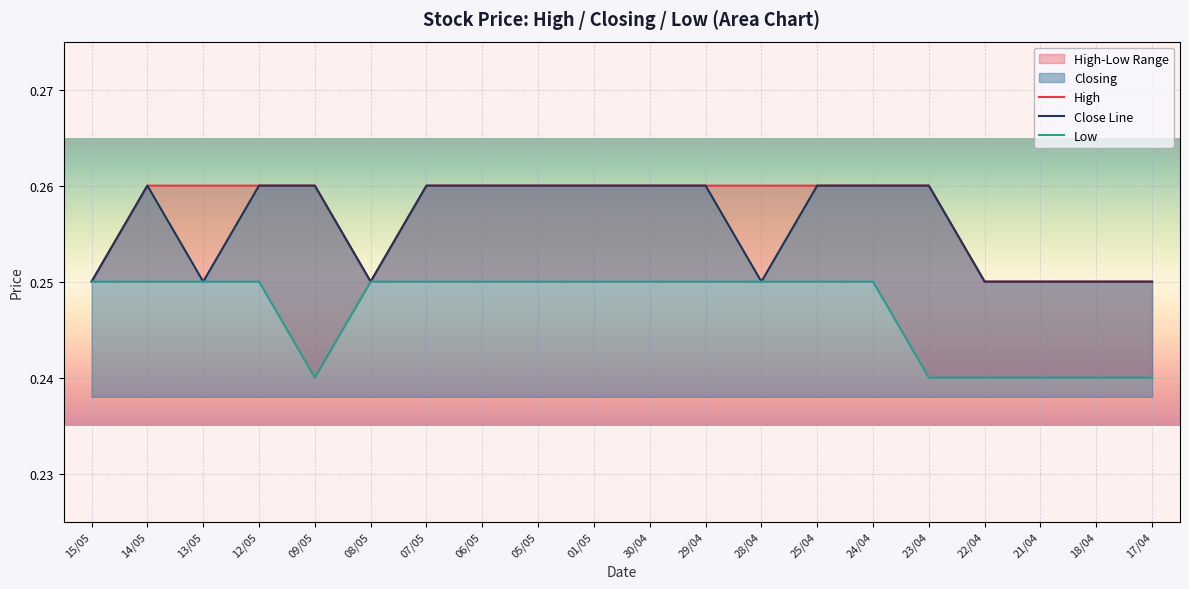

True or false: High has more than 2 interior local peaks.

False